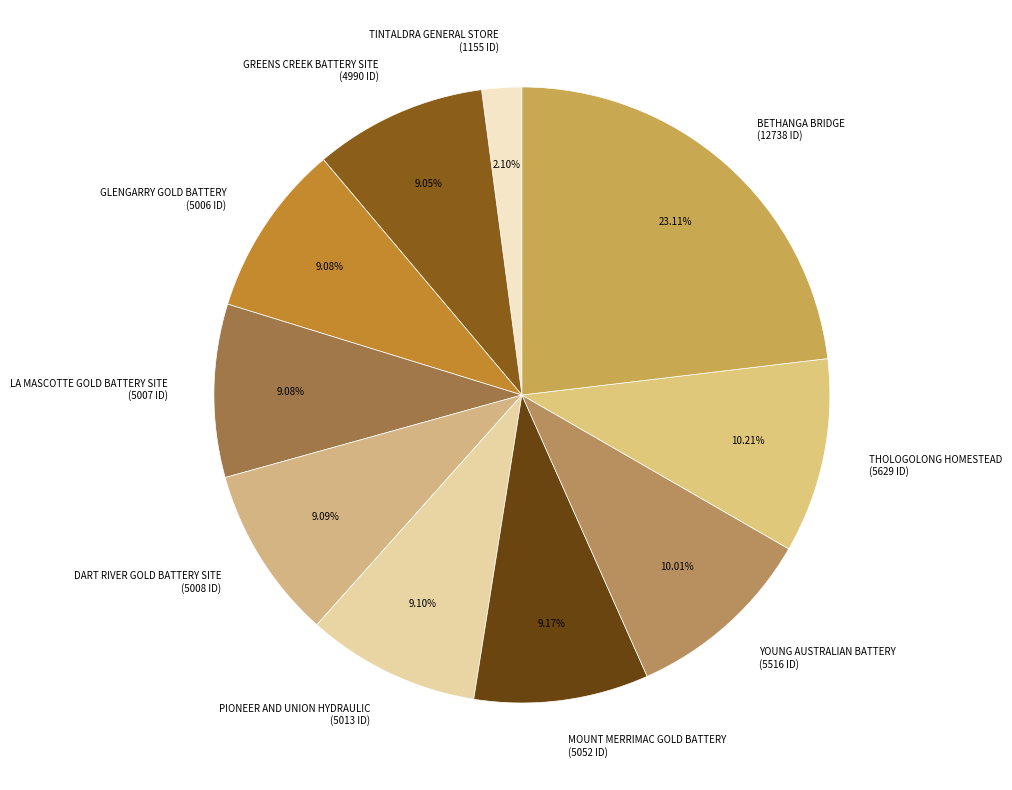

To the nearest percent, what is the combined percentage of GLENGARRY GOLD BATTERY and PIONEER AND UNION HYDRAULIC?

18%